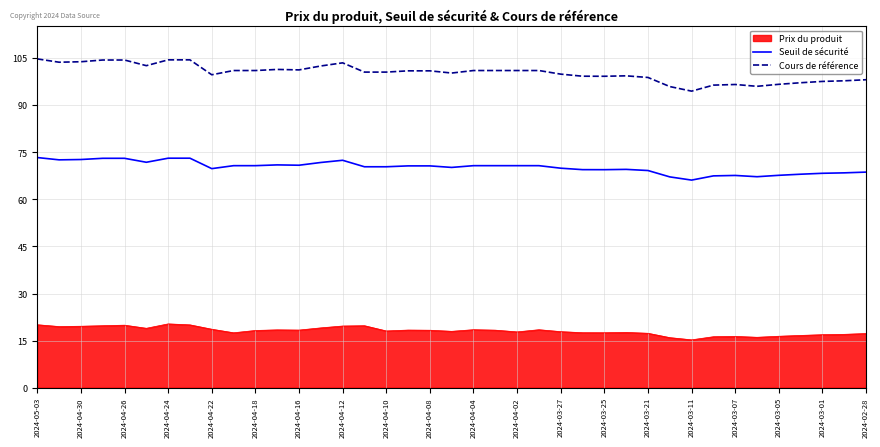

What is the smallest value displayed?

15.2